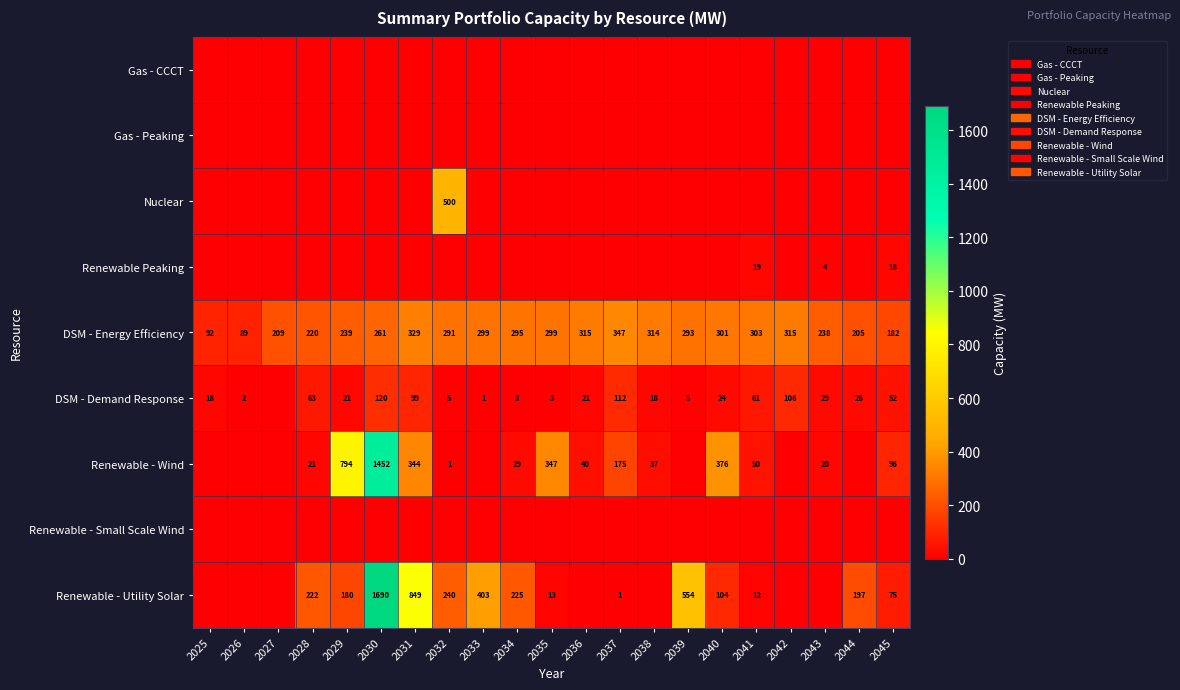

Is it true that DSM - Demand Response equals 44 at 2042?

False